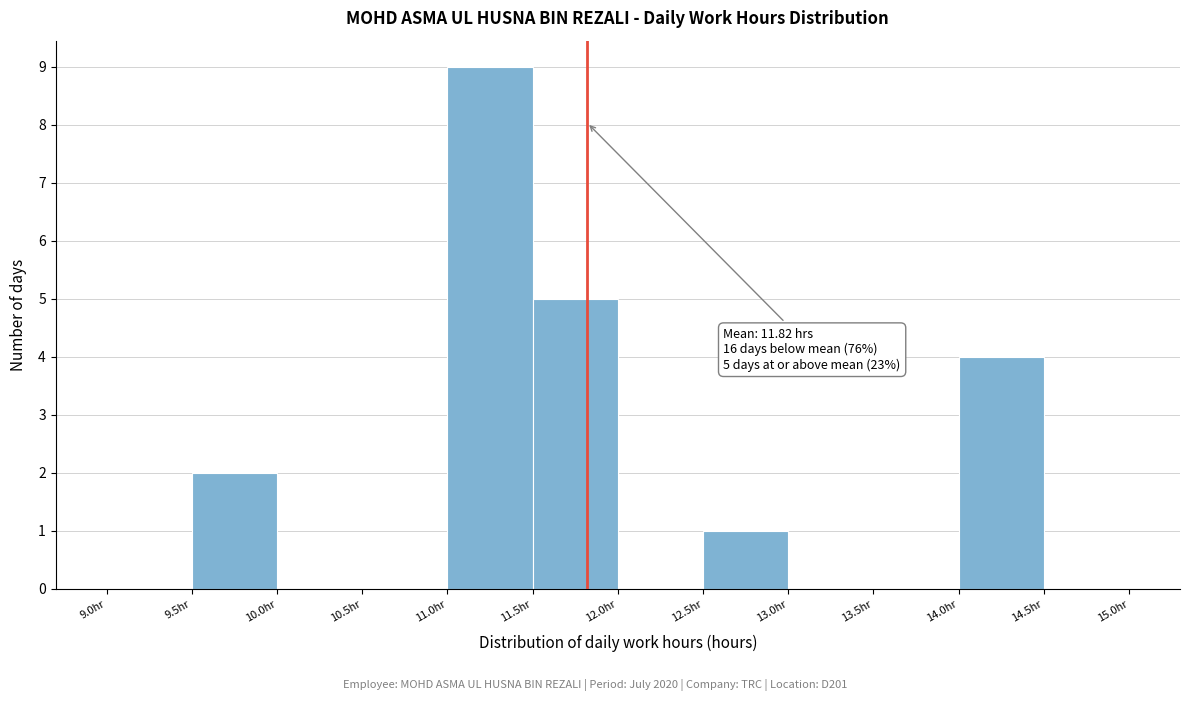

Over which range of the x-axis is the bar tallest?

11.0 to 11.5